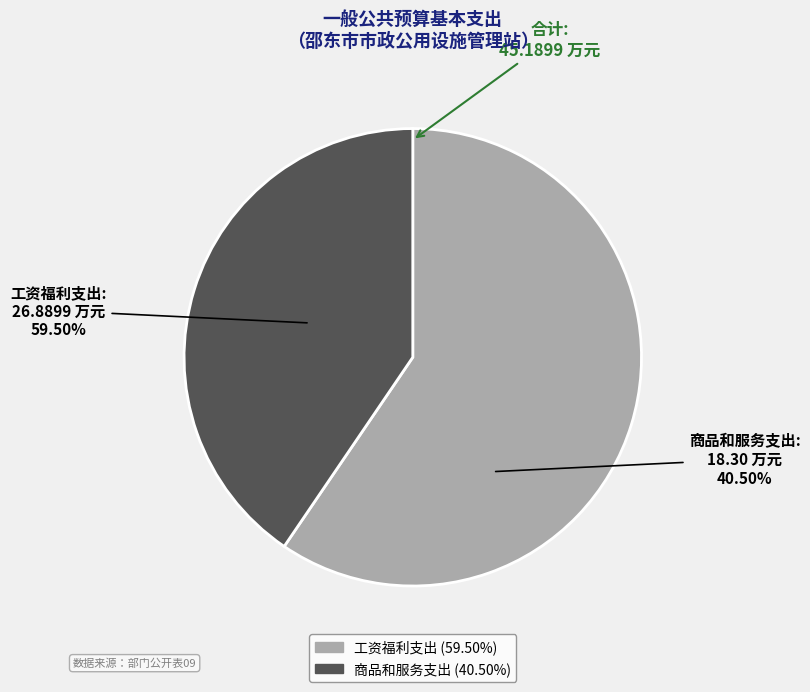

The 商品和服务支出 slice represents 40% of the pie. True or false?

True